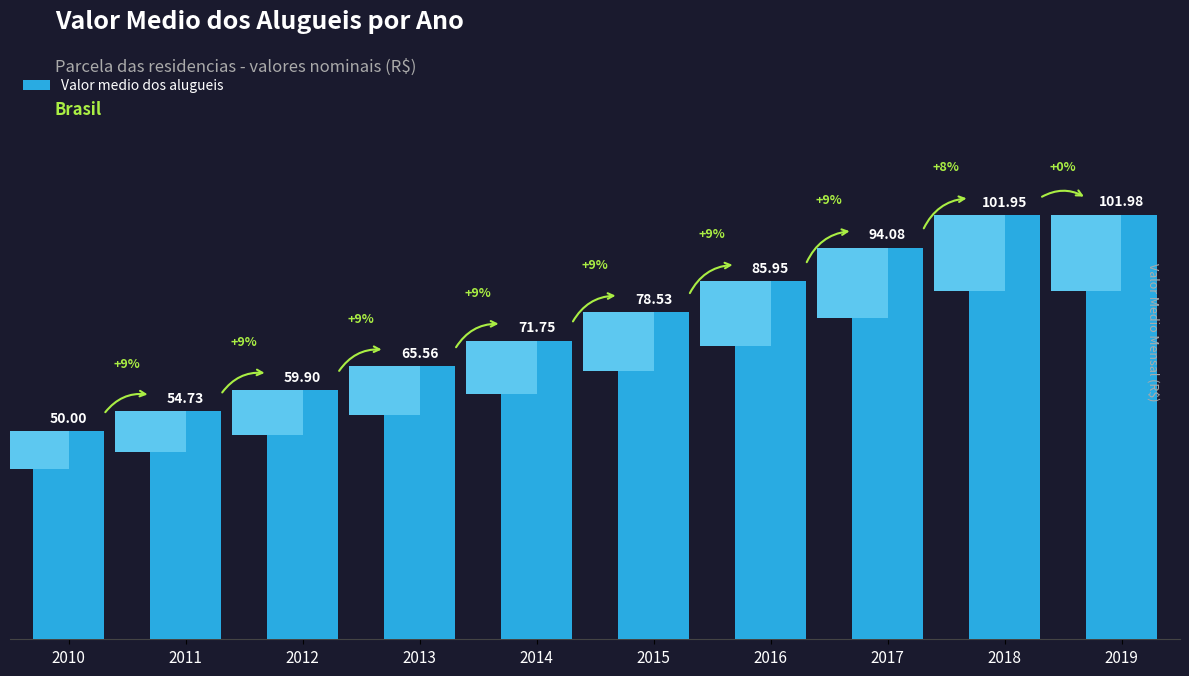

Rank the categories by value from lowest to highest.

2010, 2011, 2012, 2013, 2014, 2015, 2016, 2017, 2018, 2019